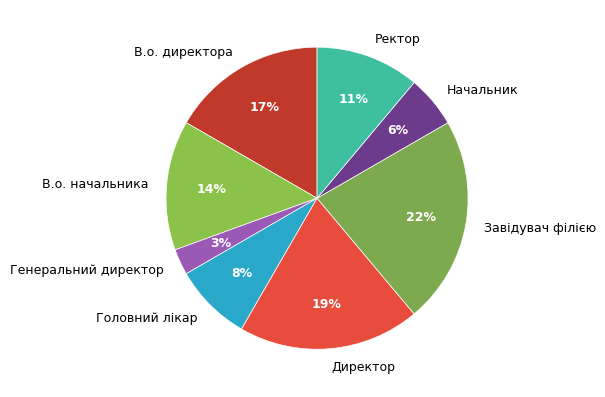

The Завідувач філією slice represents 22% of the pie. True or false?

True